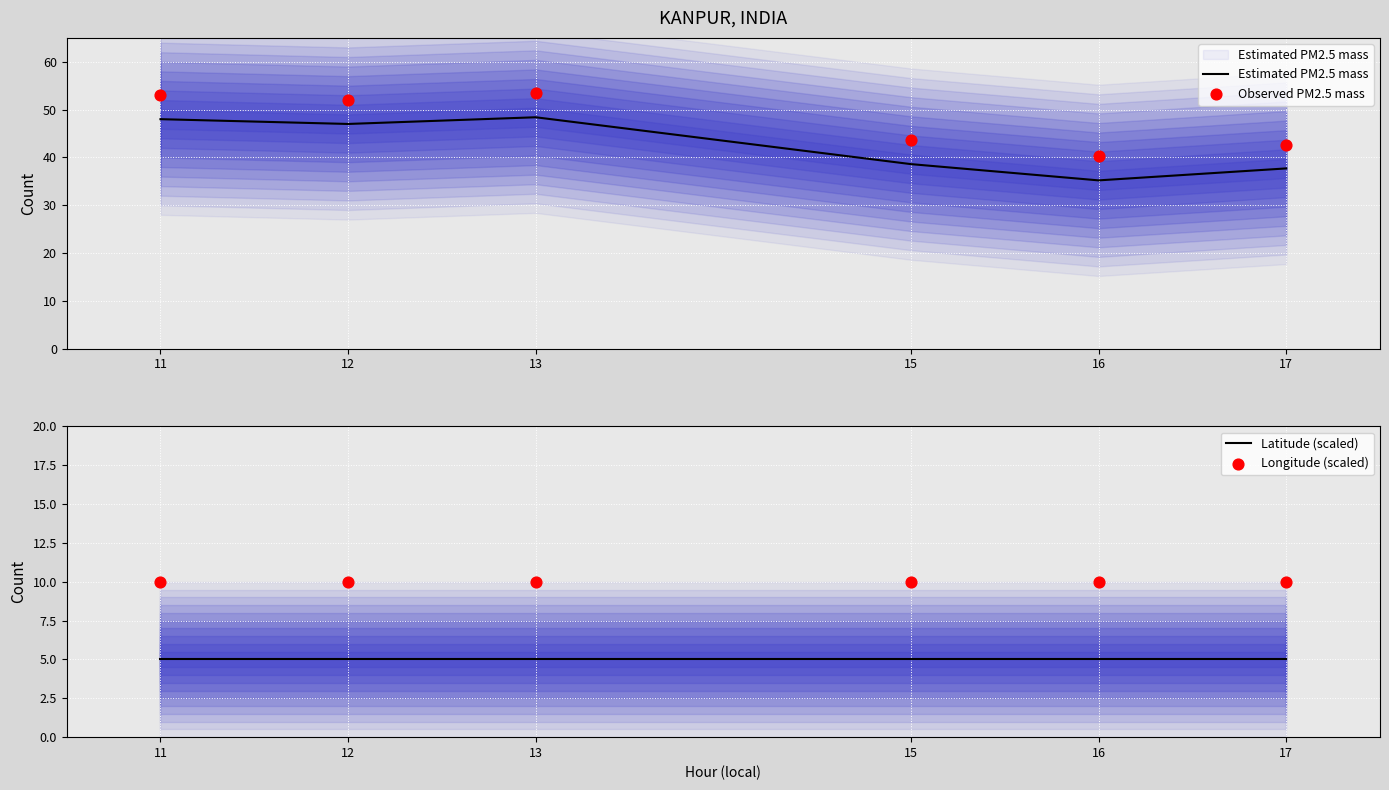

Which series has the largest Y range (max minus min)?

Estimated PM2.5 mass